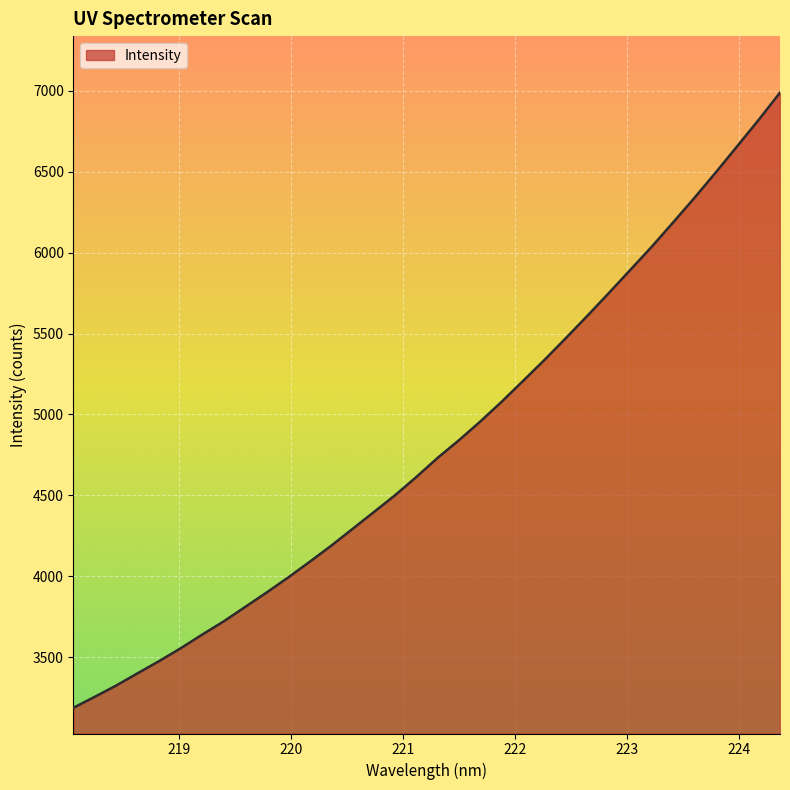

What is the maximum value shown in the chart?

6989.4